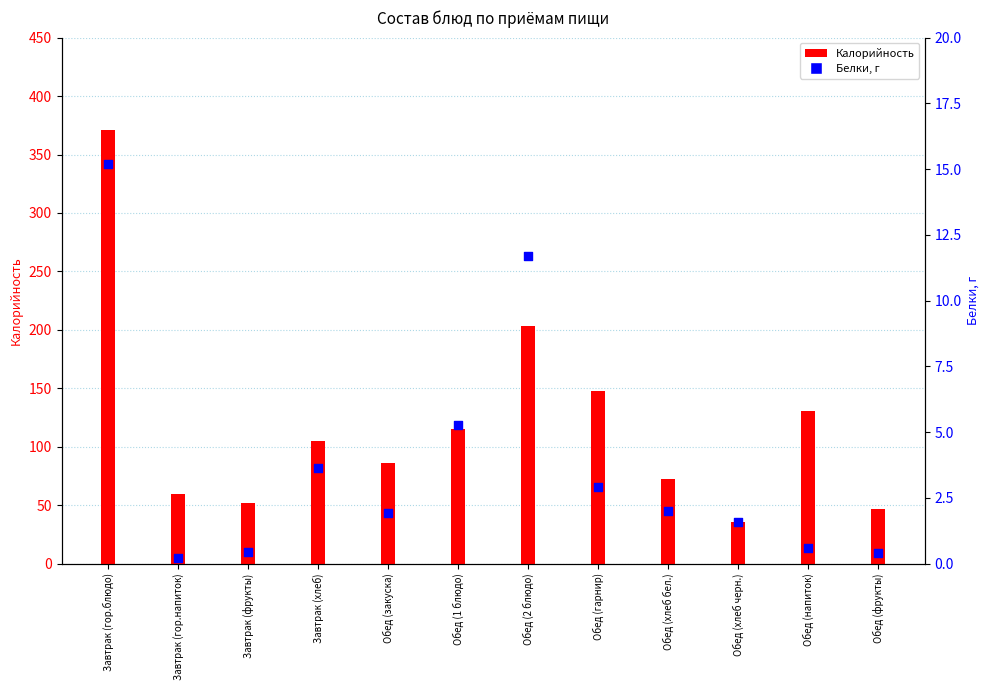

Which series contains the highest Y value?

Калорийность